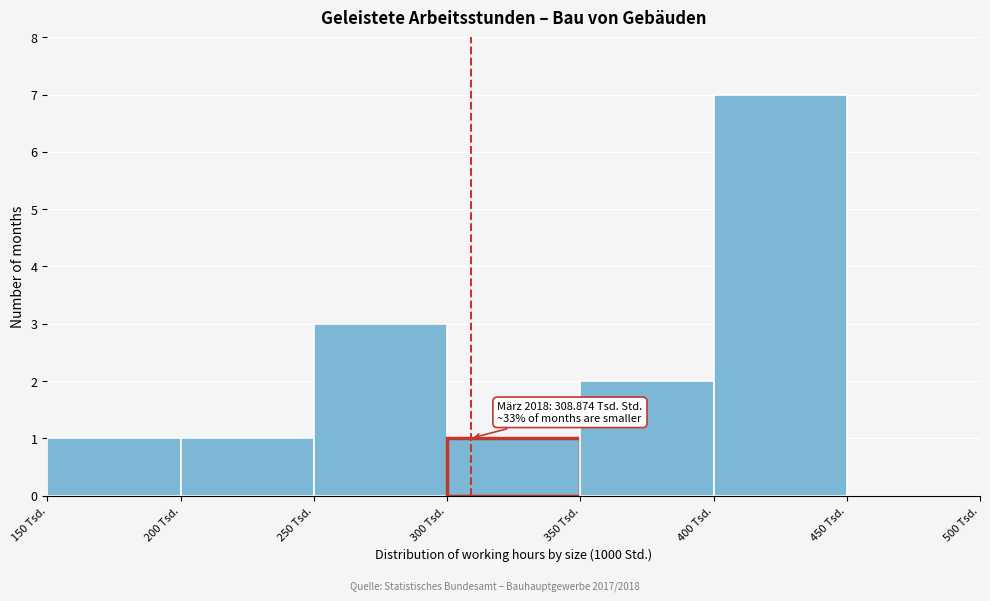

Which range on the x-axis has the tallest bar?

400 to 450